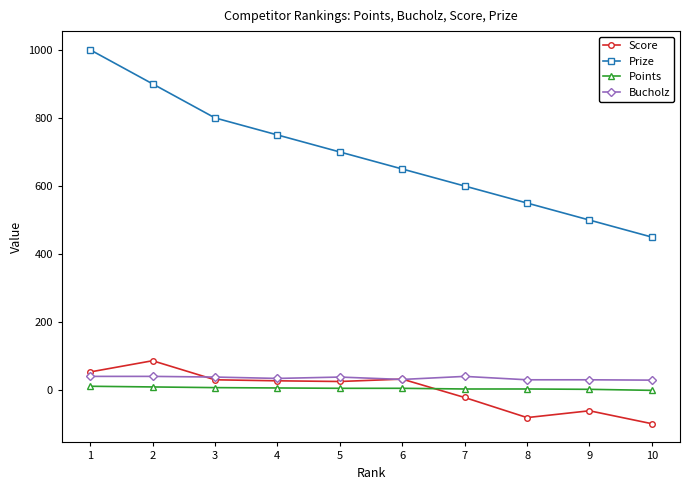

Does the chart have visible grid lines?

No